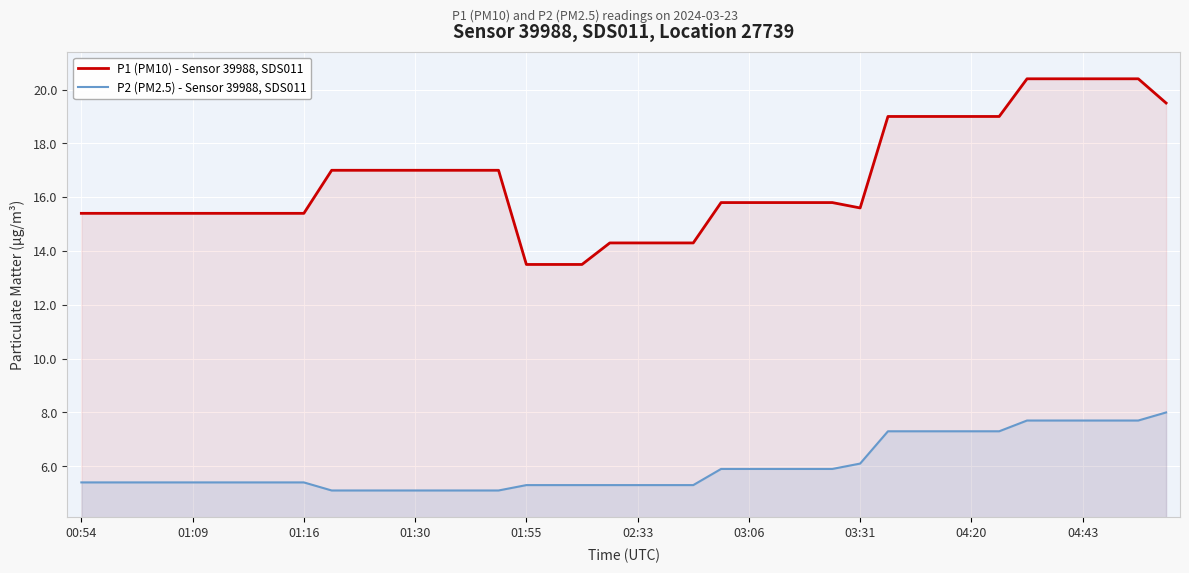

What is the difference between the maximum and minimum values in the P2 (PM2.5) - Sensor 39988, SDS011 series?

2.9